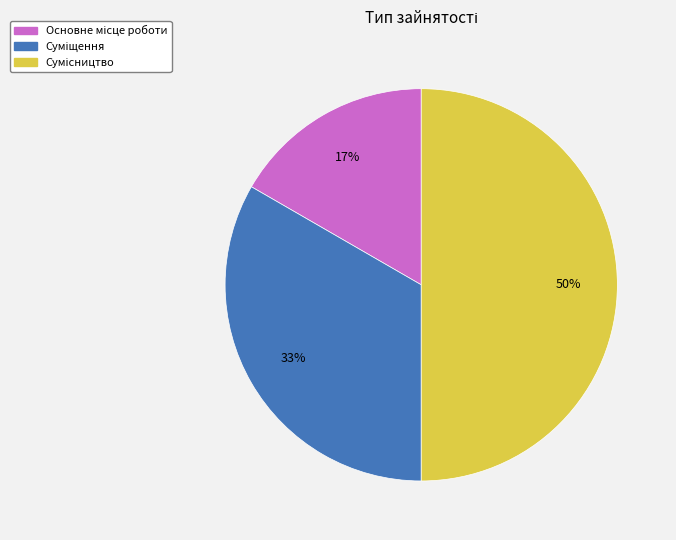

To the nearest percent, what is the average slice percentage?

33%